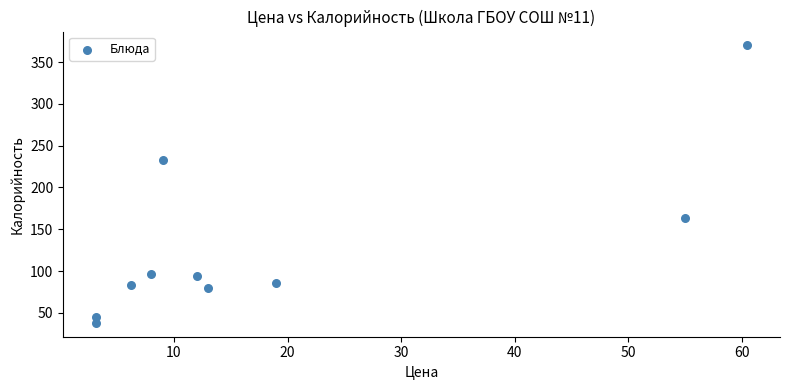

What is the range of X values (max minus min)?

57.4